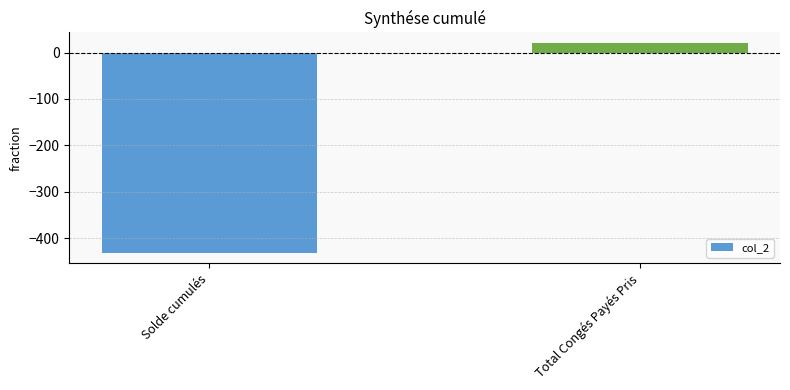

Reading left to right, what are all the values shown in this chart?

Solde cumulés=-431.4	Total Congés Payés Pris=21.0